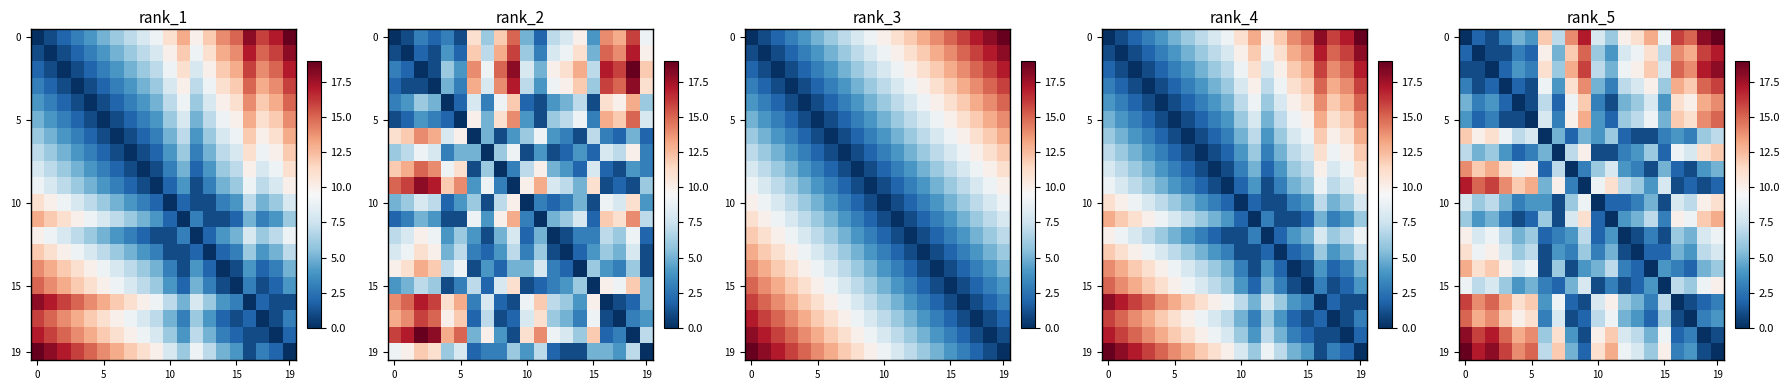

How many values in 5 are above zero?

19